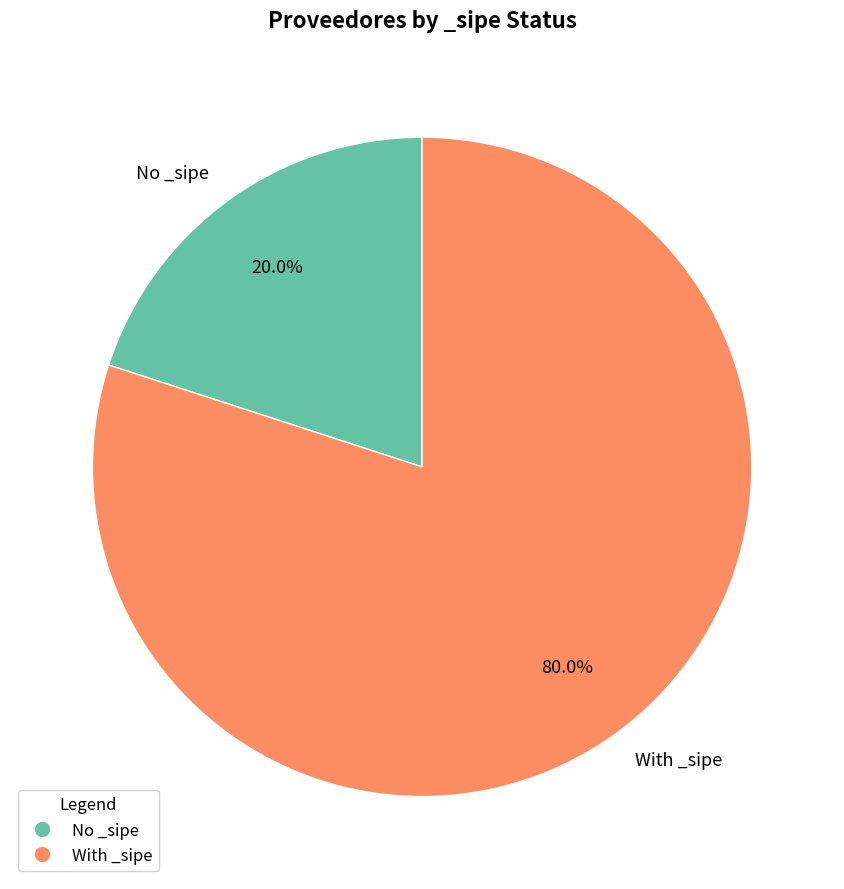

Which has a higher value, No _sipe or With _sipe?

With _sipe